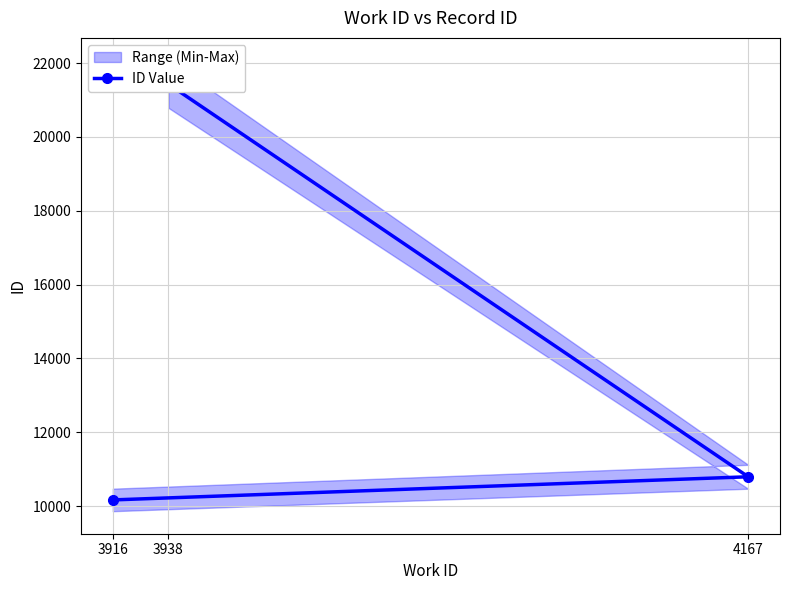

What is the change in value from 3916 to 3938?

+11261